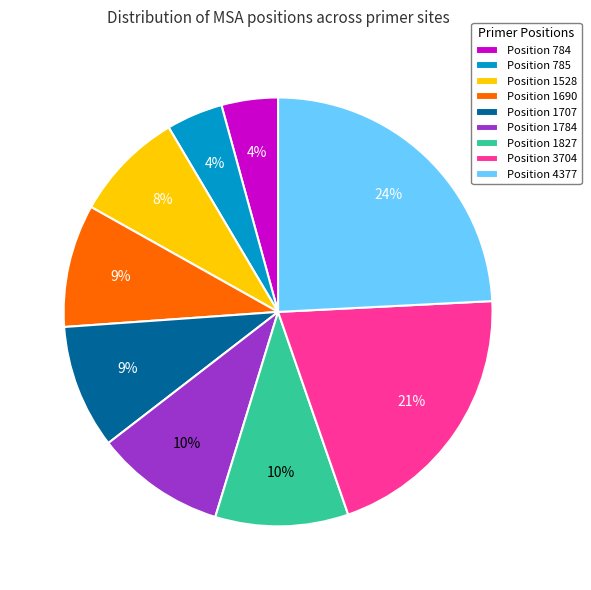

How many slices are in this pie chart?

9